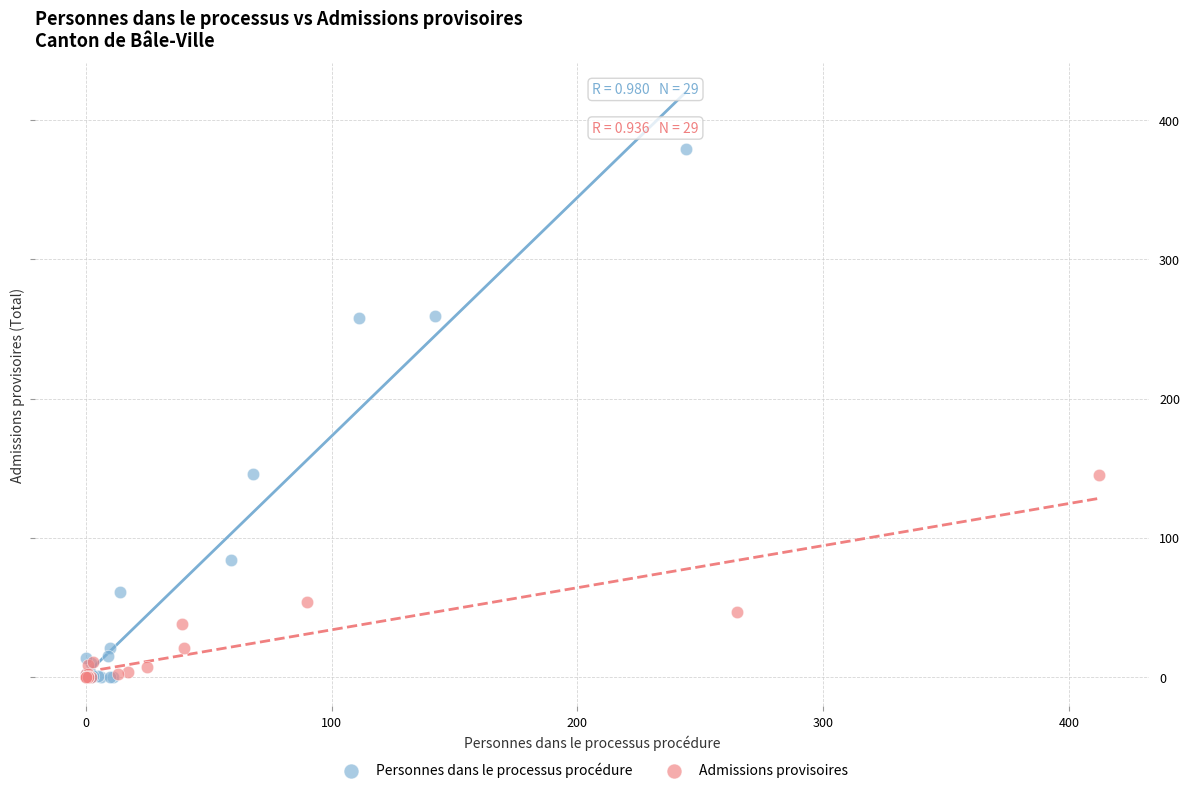

Which series has the widest spread of Y values?

Personnes dans le processus procédure